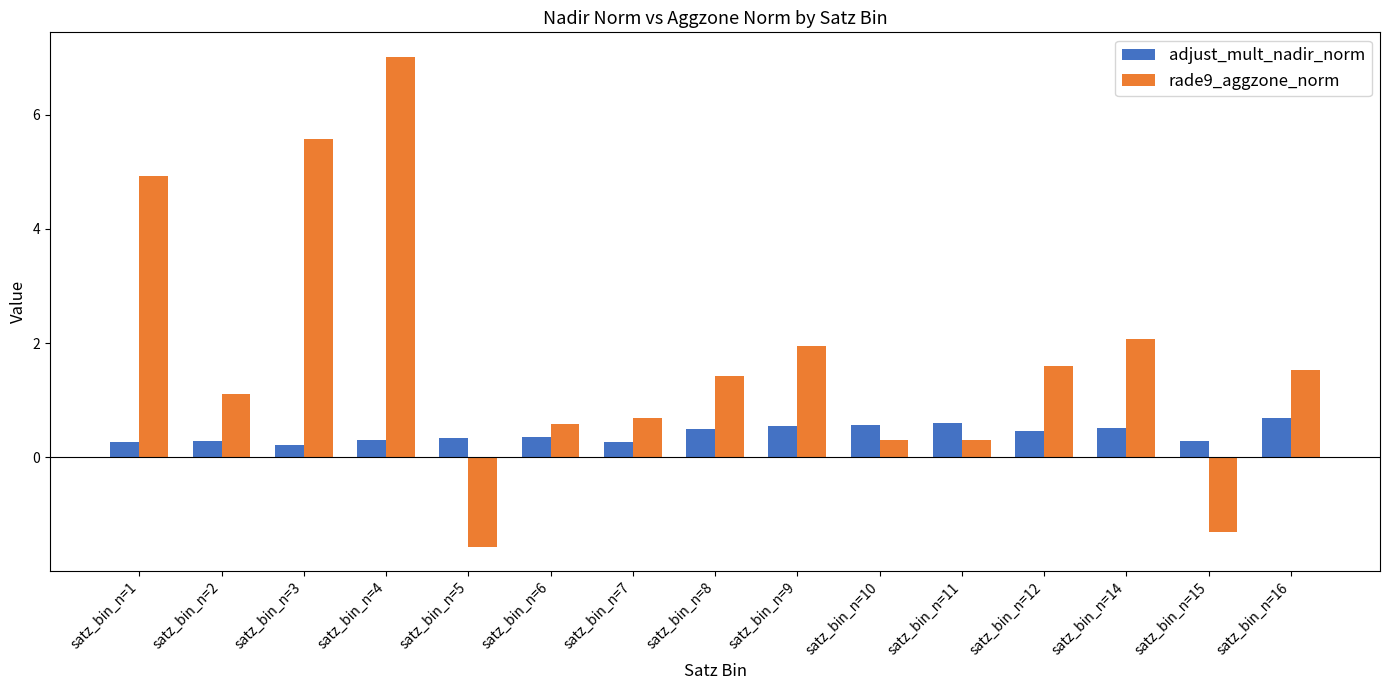

What are all the series names shown in the legend?

adjust_mult_nadir_norm, rade9_aggzone_norm